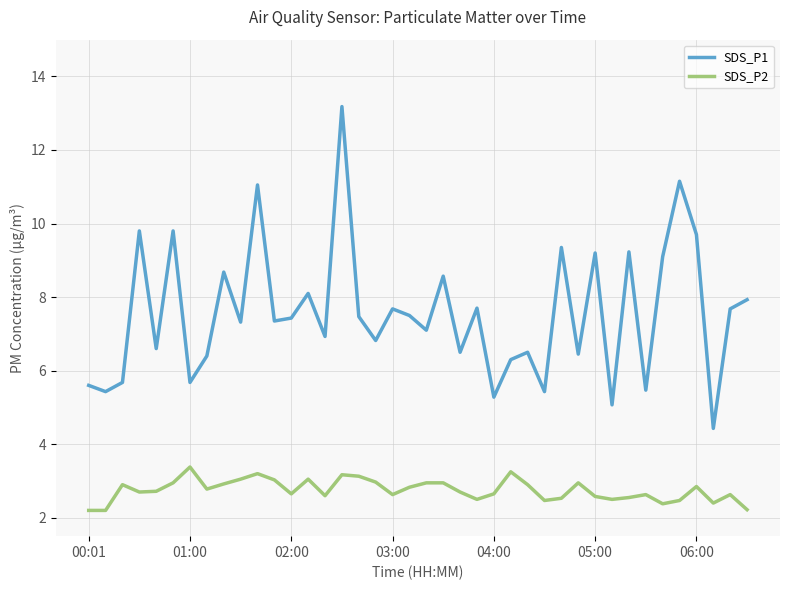

Which series has the largest range (max minus min)?

SDS_P1